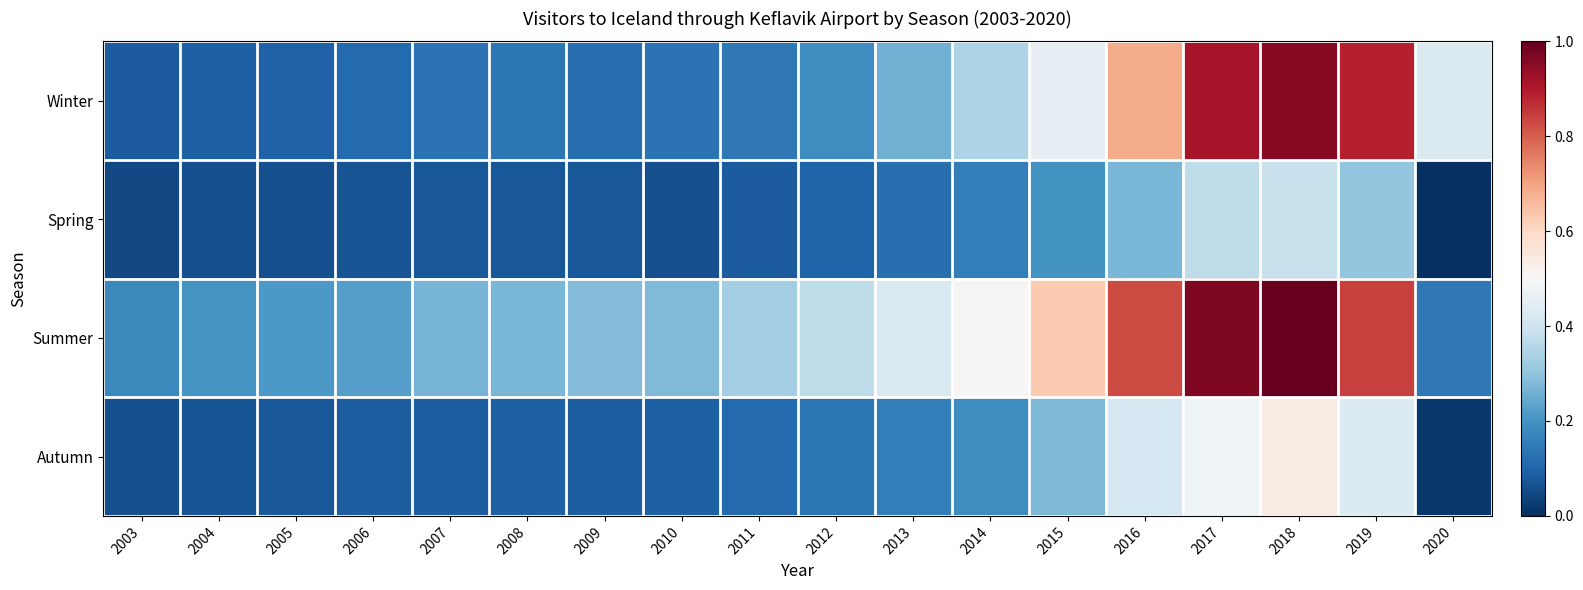

What is the greatest value displayed?

1.0